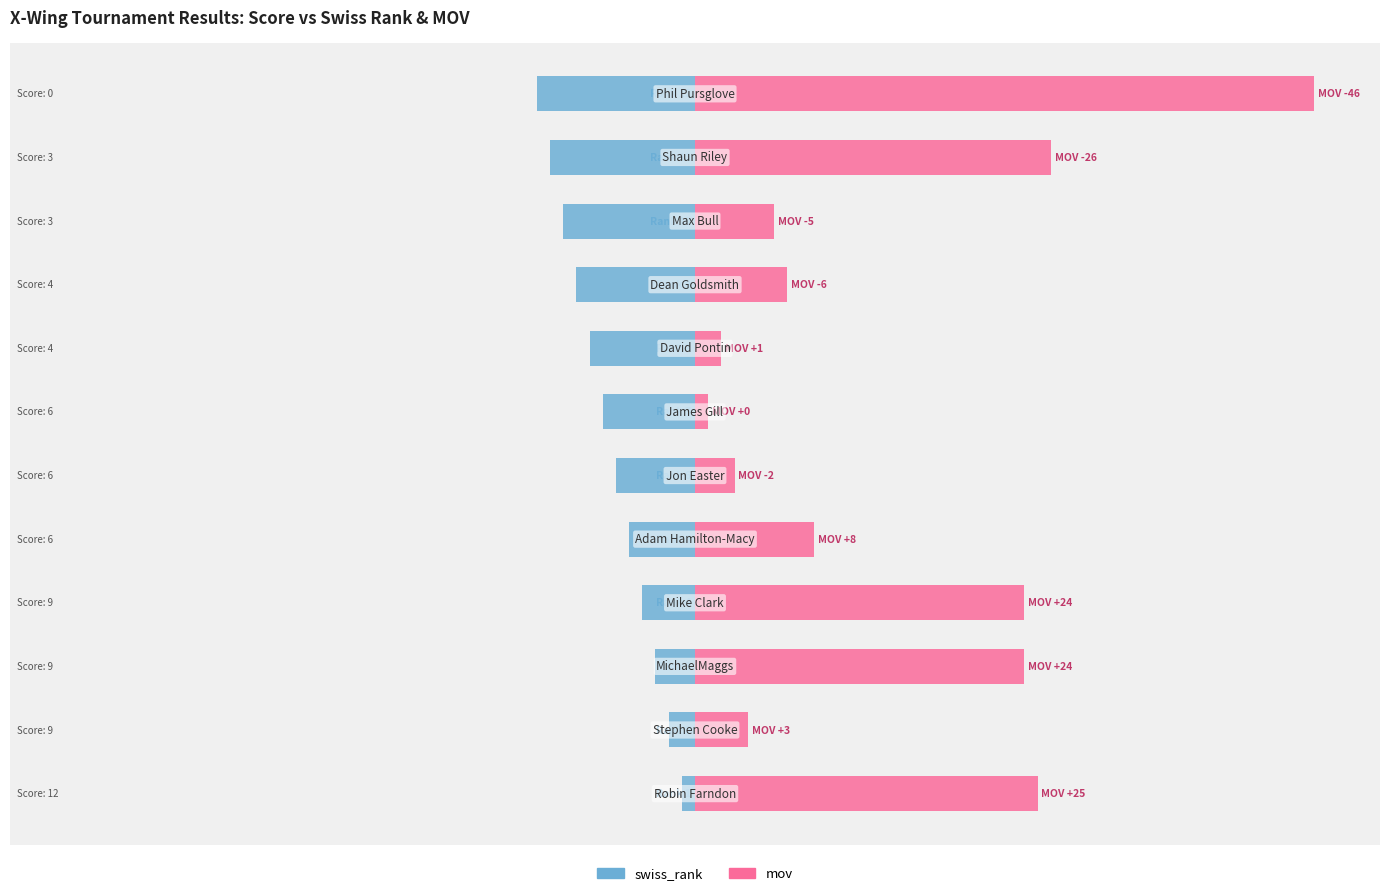

Rank the series by their average value, from lowest to highest.

swiss_rank, mov